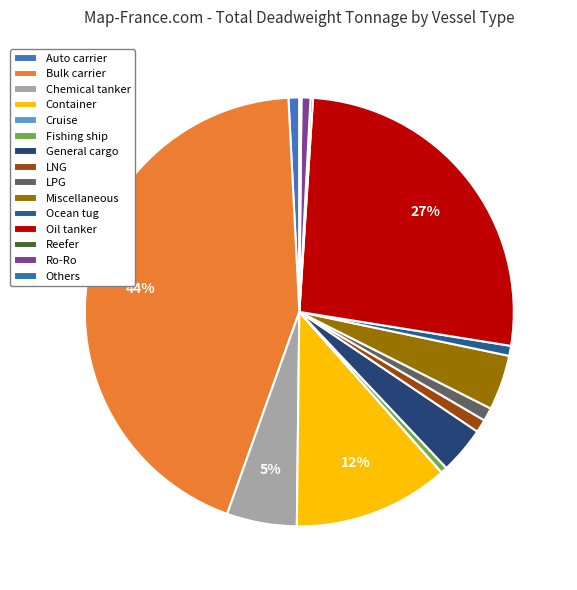

Does any single category account for the majority?

No